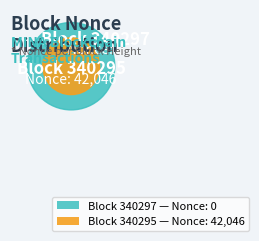

Which slice is the smallest?

340297